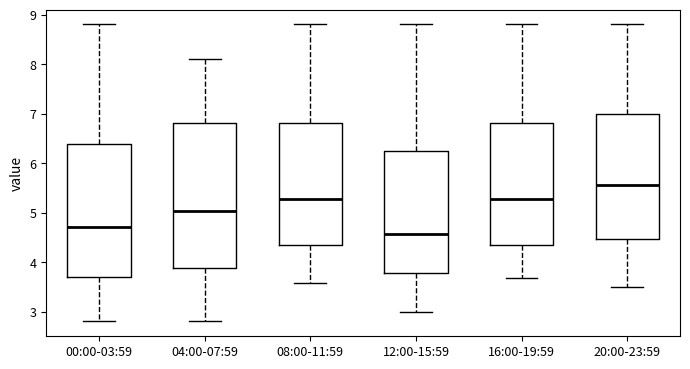

Comparing the boxes themselves (not the whiskers), which one is the tallest?

04:00-07:59